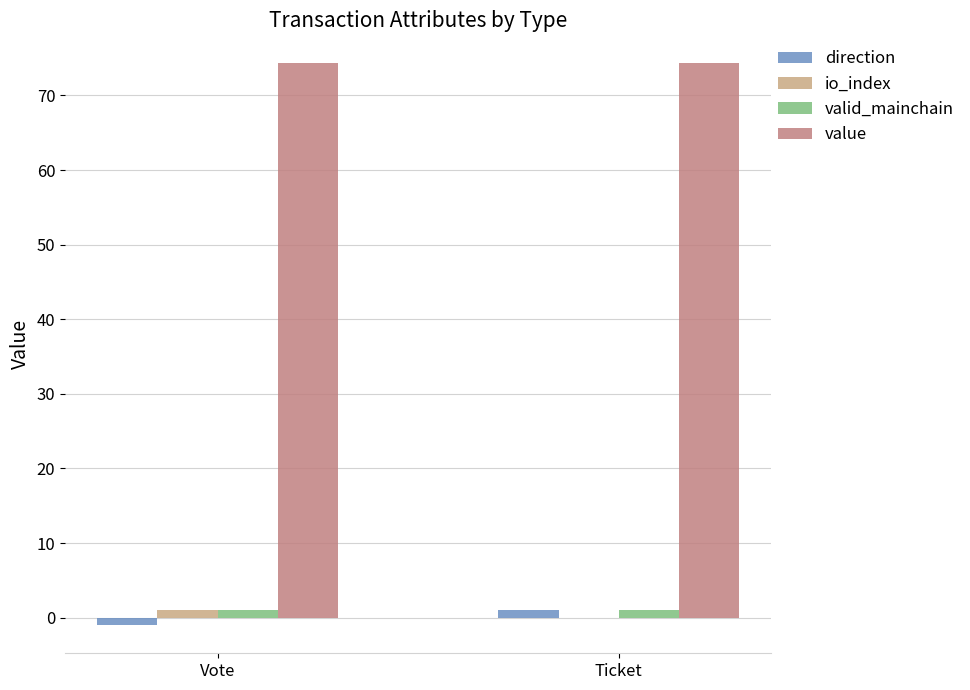

True or false: value has a value of 74.3 at Vote.

True